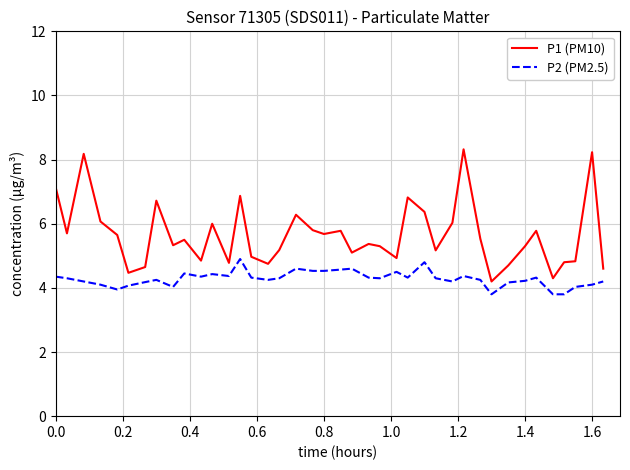

True or false: P1 (PM10) and P2 (PM2.5) cross at least once.

False